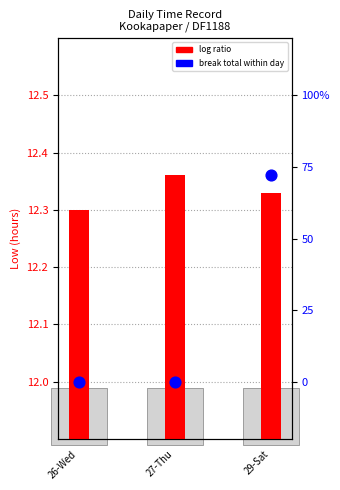

Which series has the largest Y range (max minus min)?

break total (OT rank)